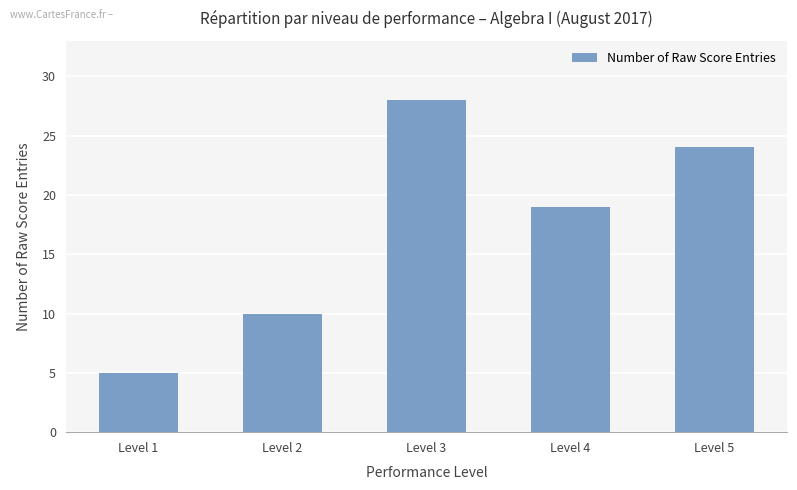

What is the difference between the maximum and minimum values?

23